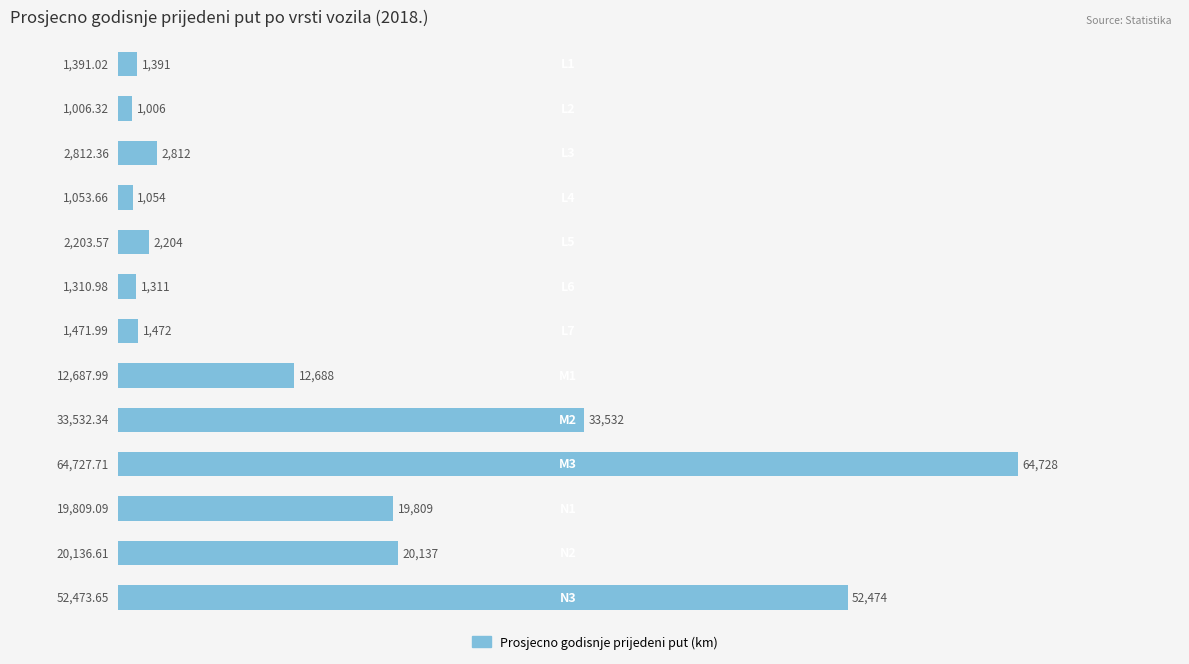

Count the number of data series in this chart.

1